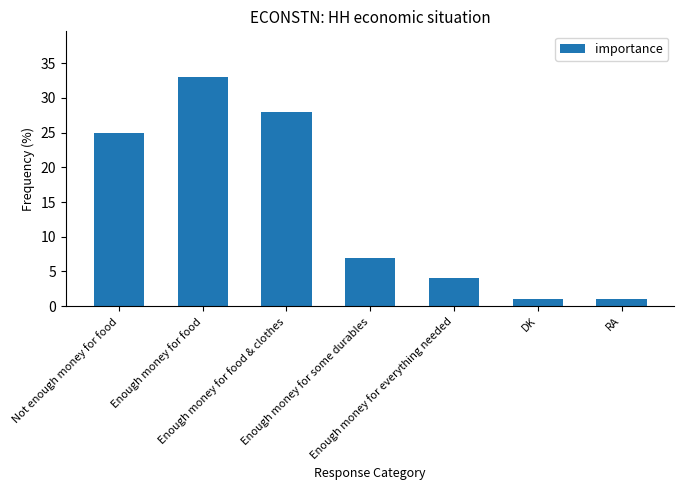

Reading left to right, what are all the values shown in this chart?

25	33	28	7	4	1	1